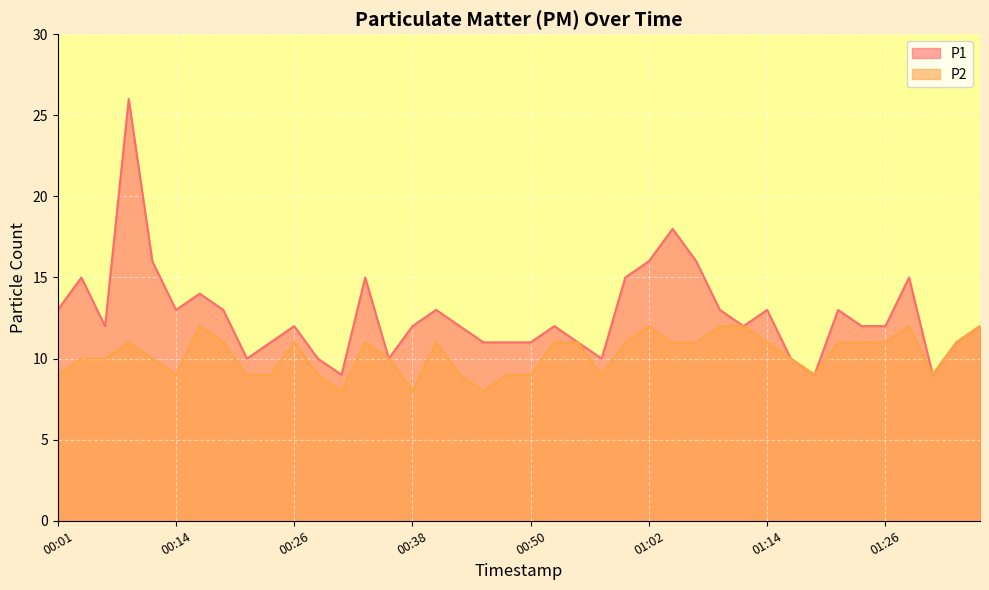

At which label does P1 reach its minimum?

00:31